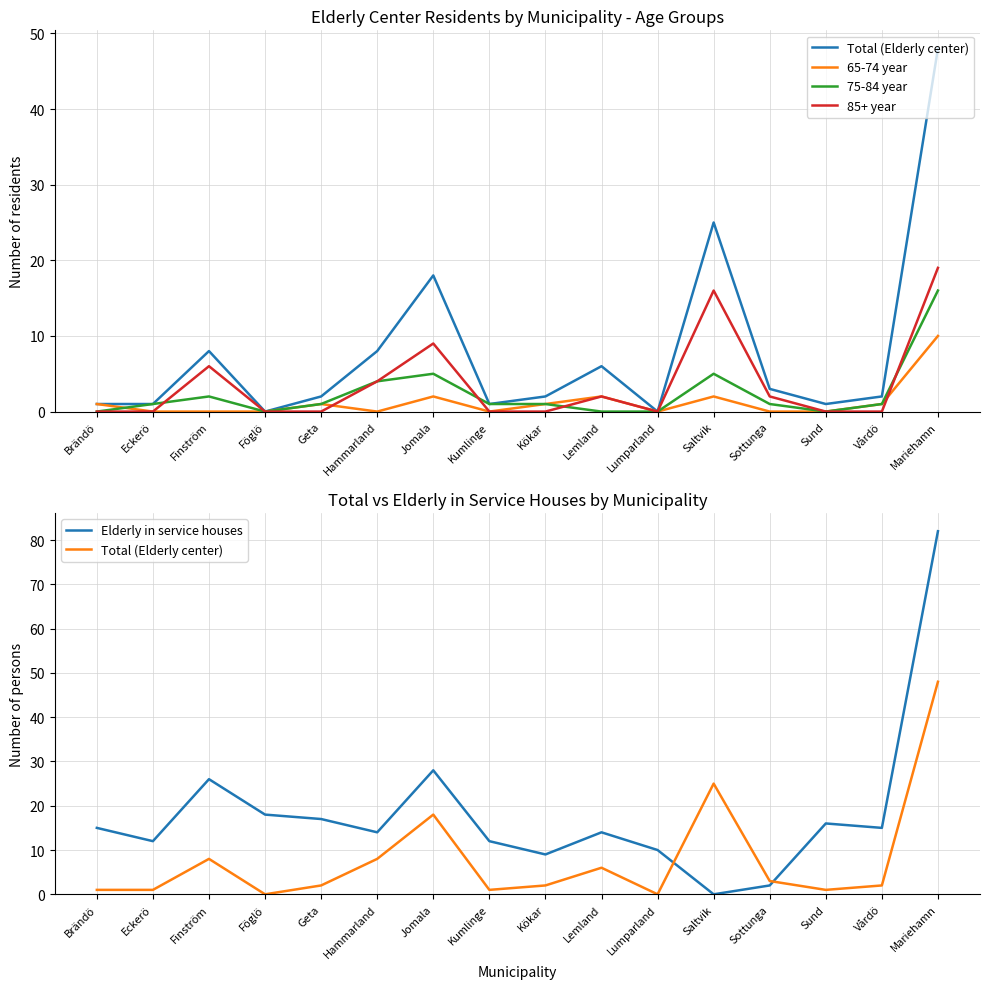

What is the sum of the 75-84 year values at Jomala and Föglö?

5